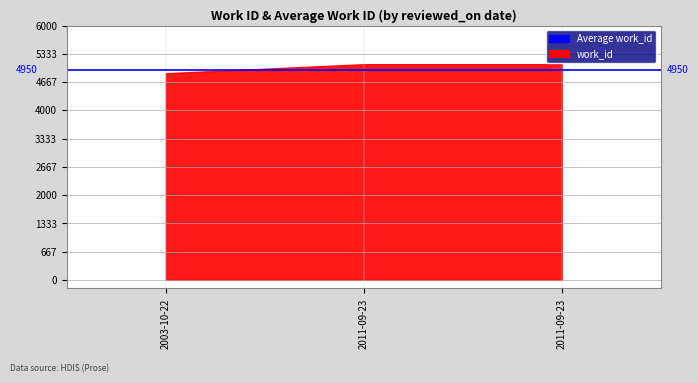

Which label corresponds to the largest value in the chart?

2011-09-23